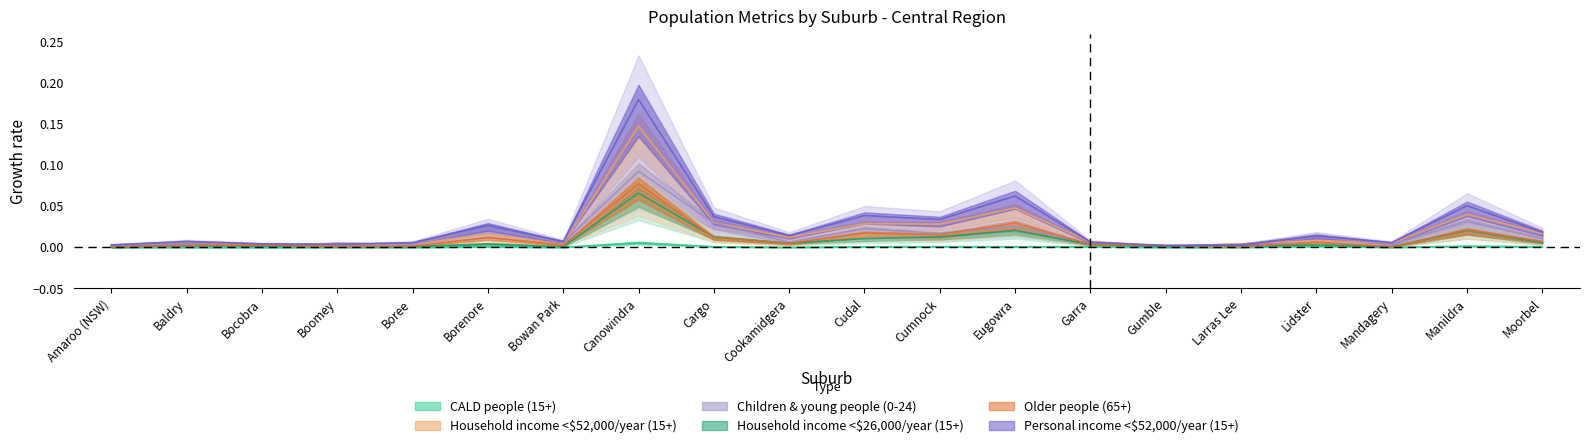

What is the difference between the maximum and minimum values in the Household income <$52,000/year (15+) series?

0.1